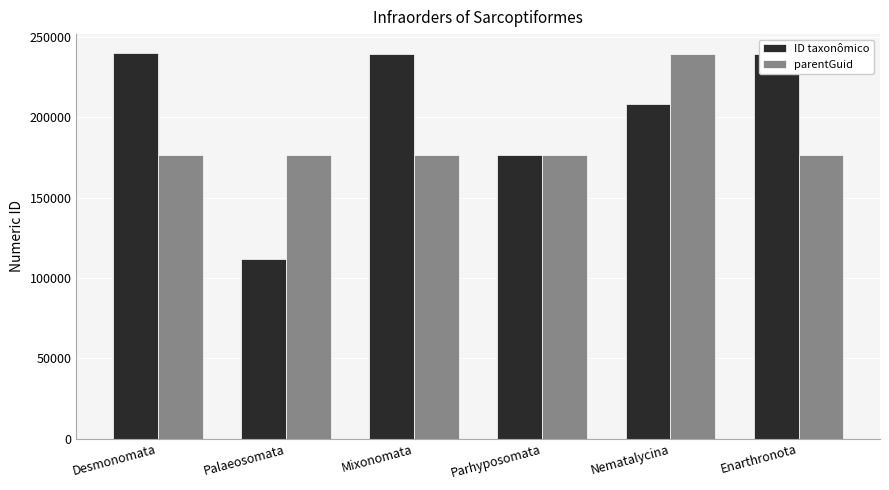

Which category has the lowest value in the ID taxonômico series?

Palaeosomata